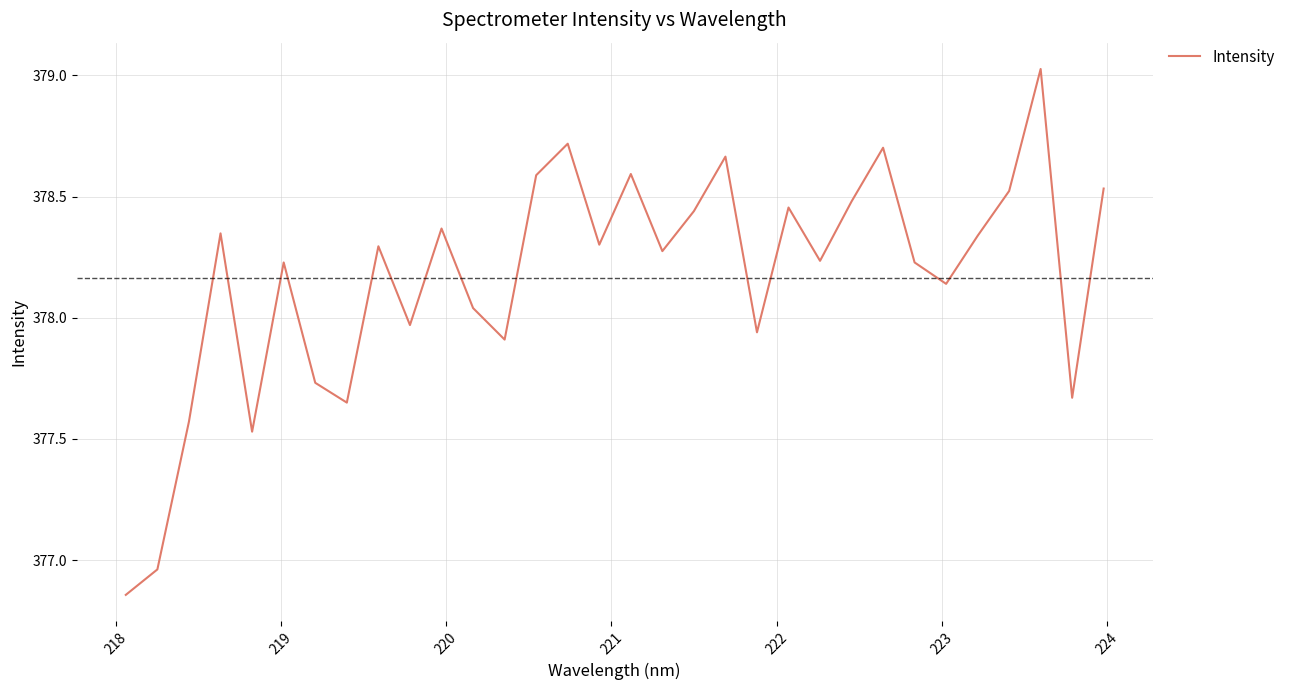

True or false: there are more than 1 points higher than both neighbors.

True